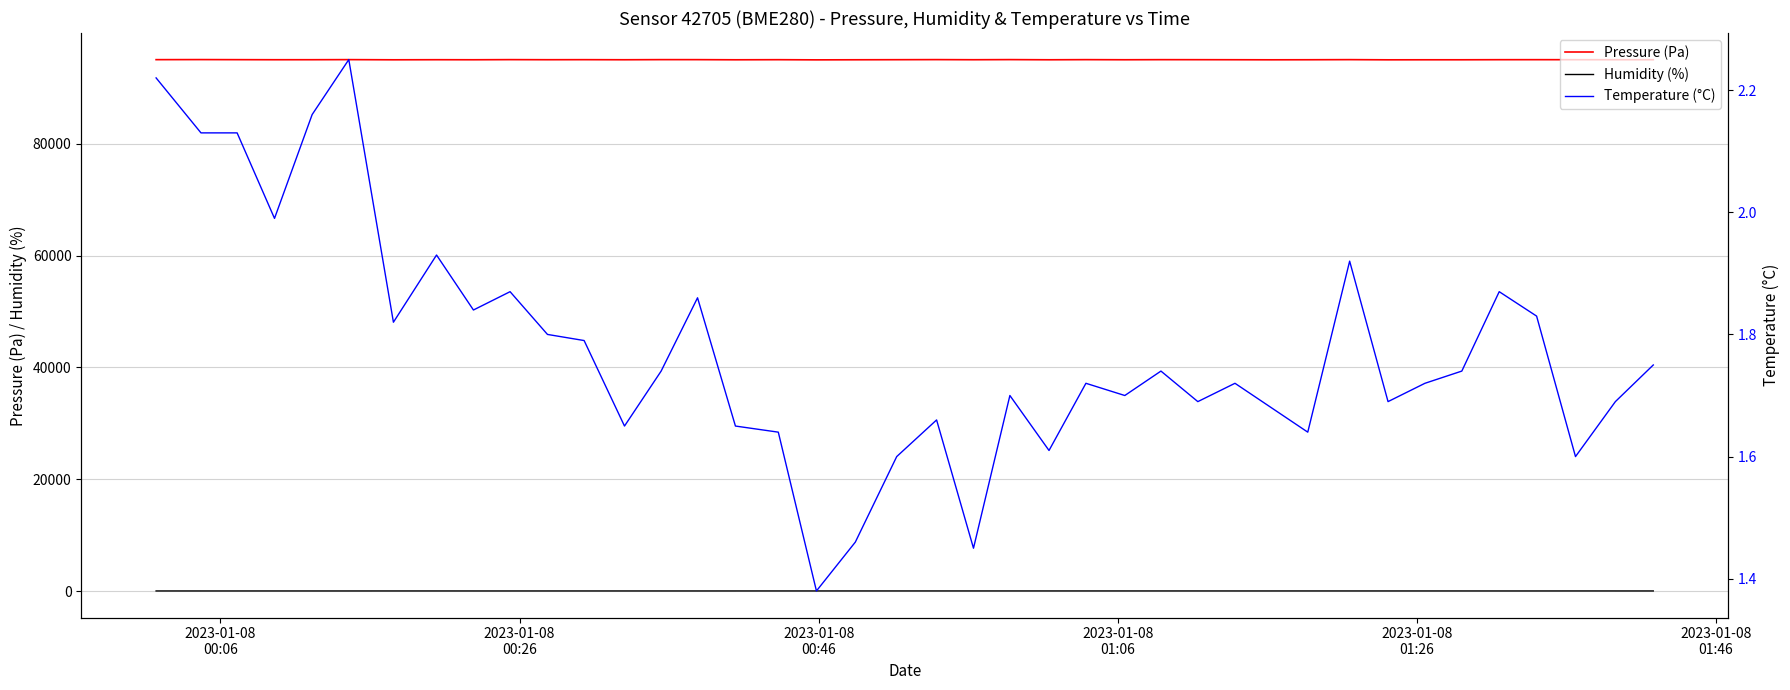

True or false: Pressure (Pa) and Humidity (%) intersect in this chart.

False